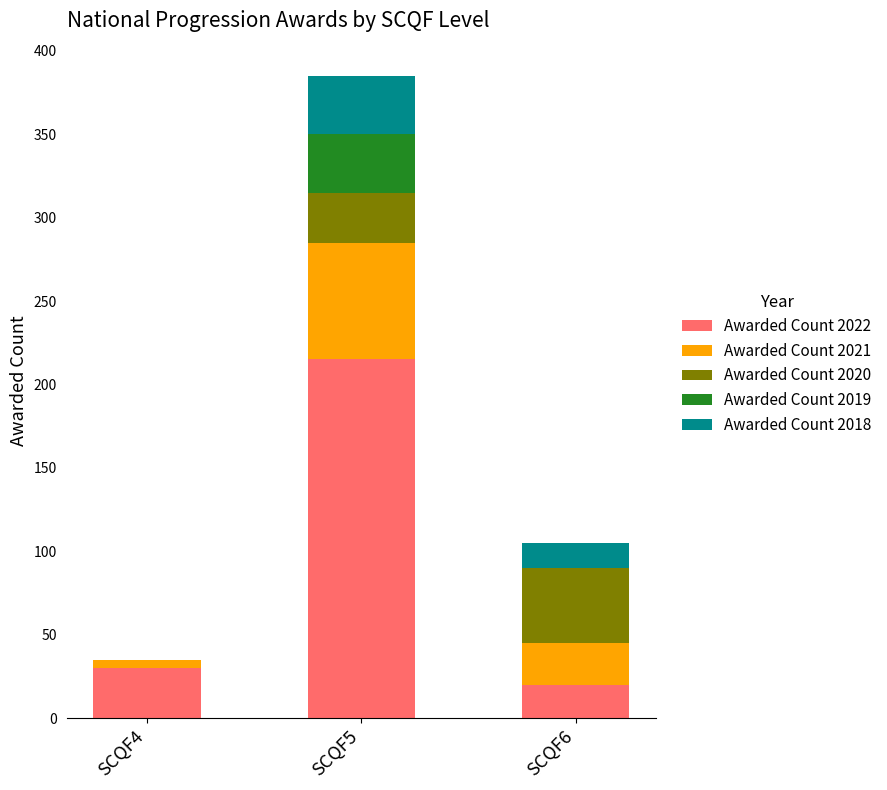

How many distinct data groups are displayed?

5